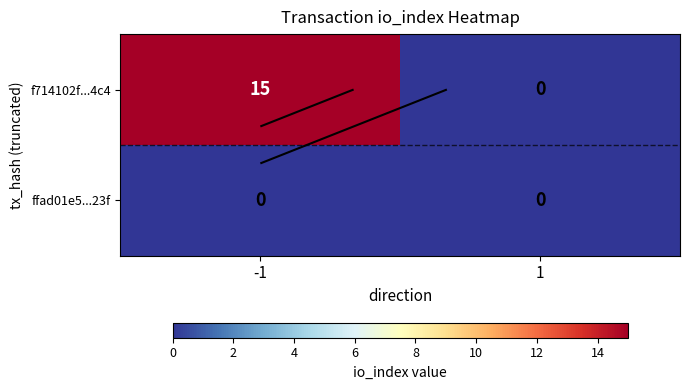

What is the maximum value for f714102f...4c4?

15